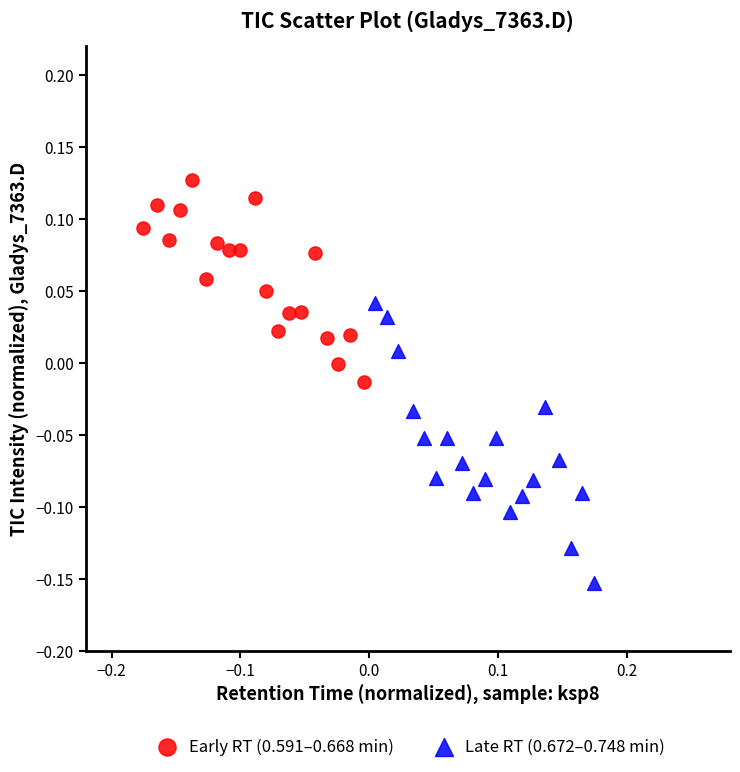

Which series has the widest spread of Y values?

Late RT (0.672–0.748 min)